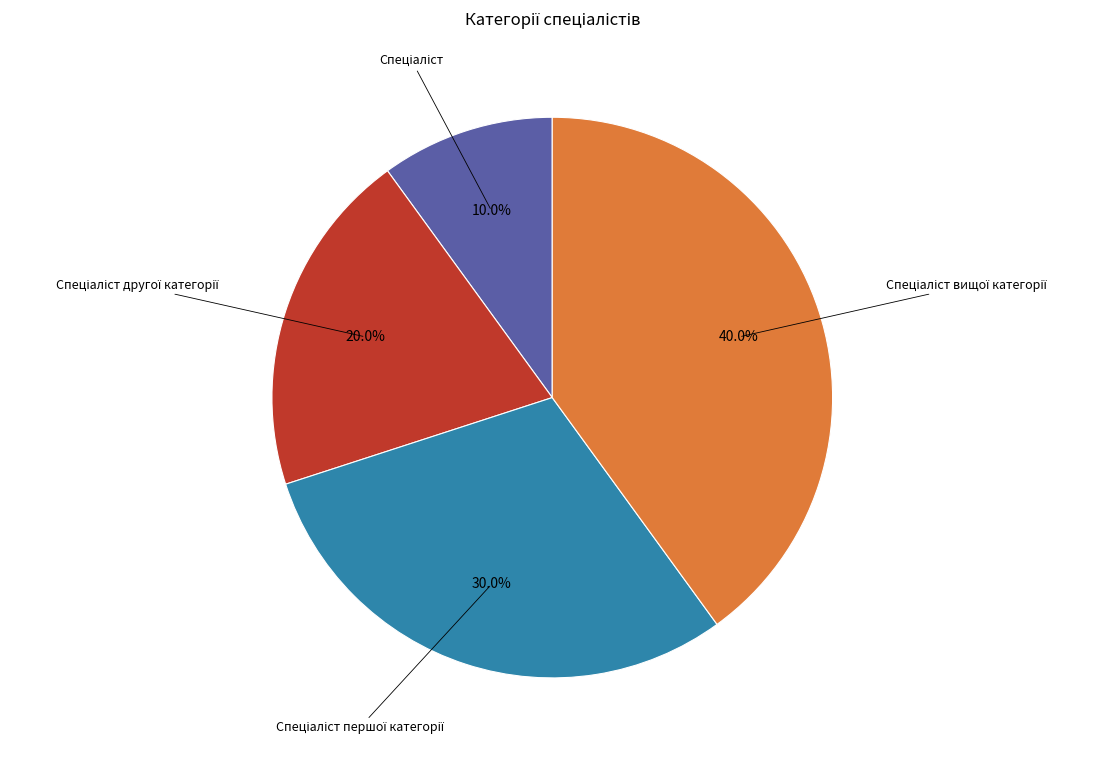

How many segments does this pie chart have?

4